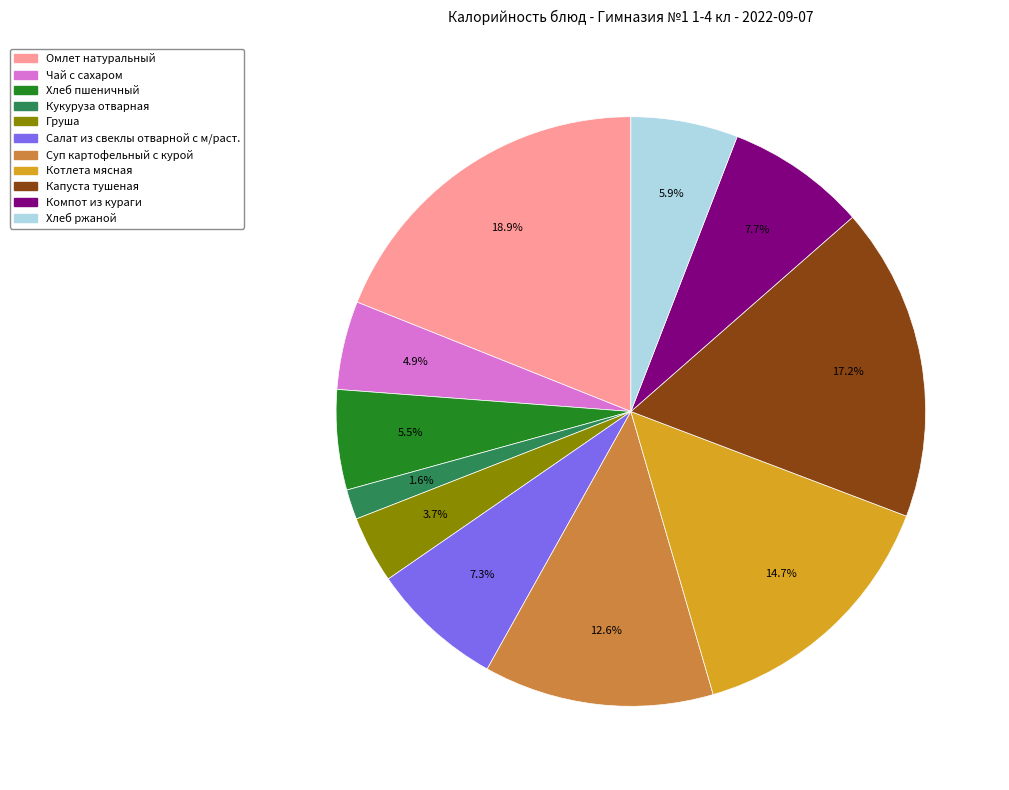

Count the number of slices in the pie.

11